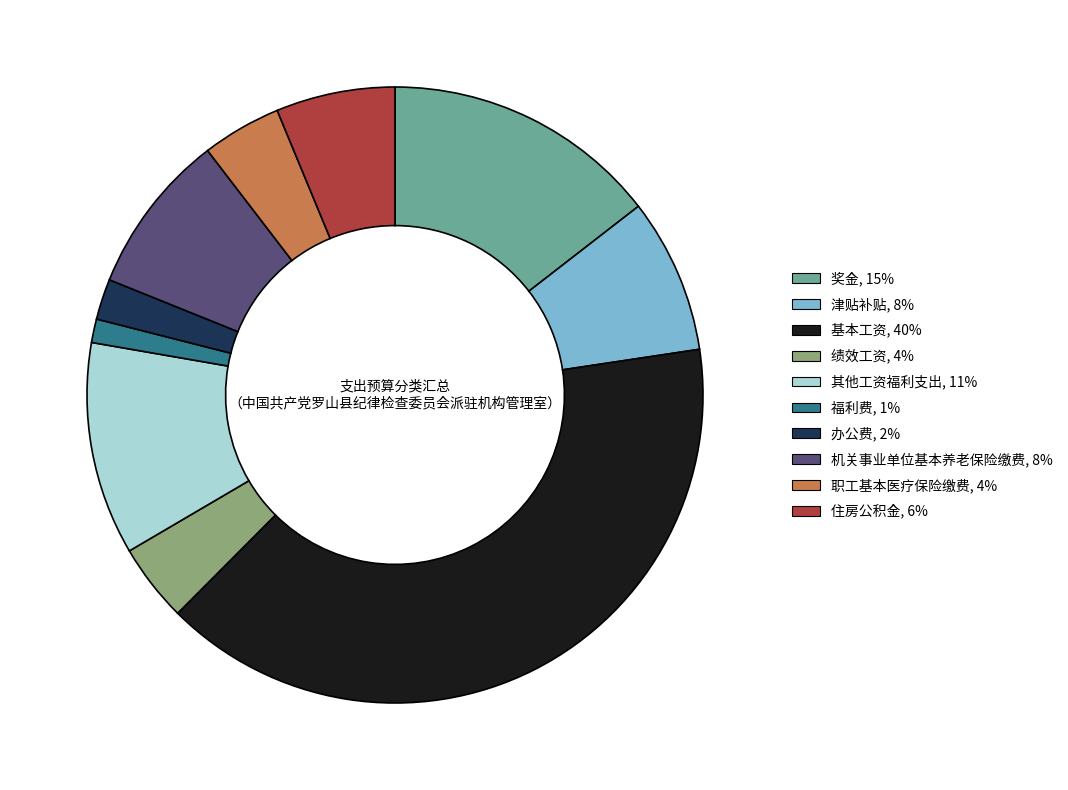

Does any single category account for the majority?

No